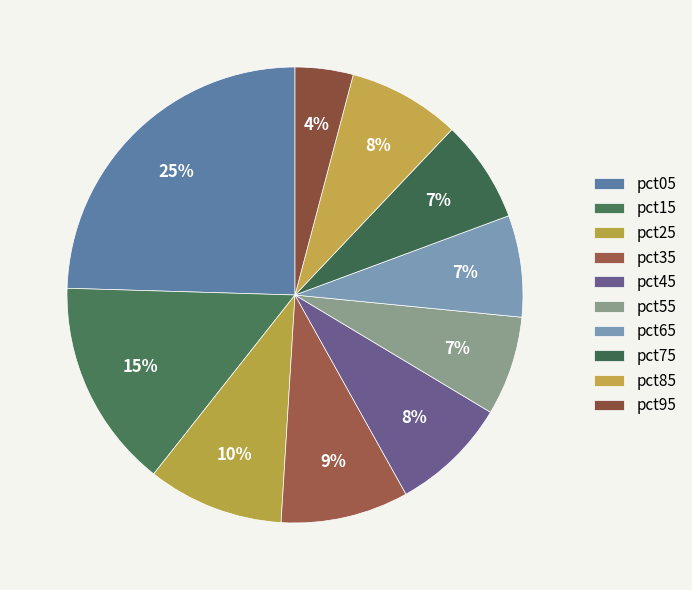

Count the number of slices in the pie.

10